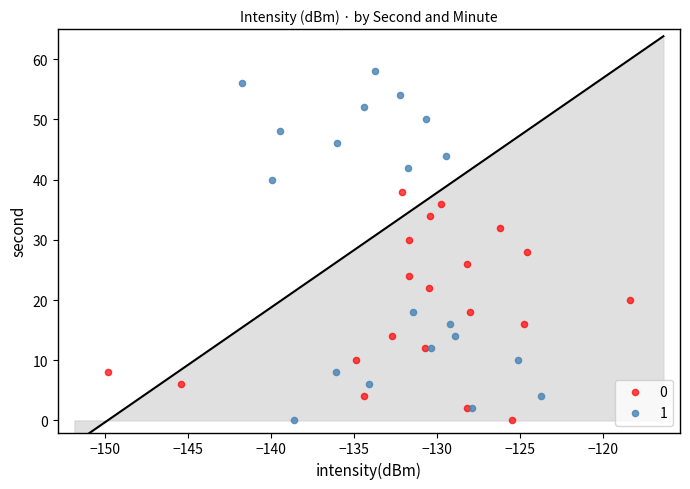

What are all the series names shown in the legend?

0, 1